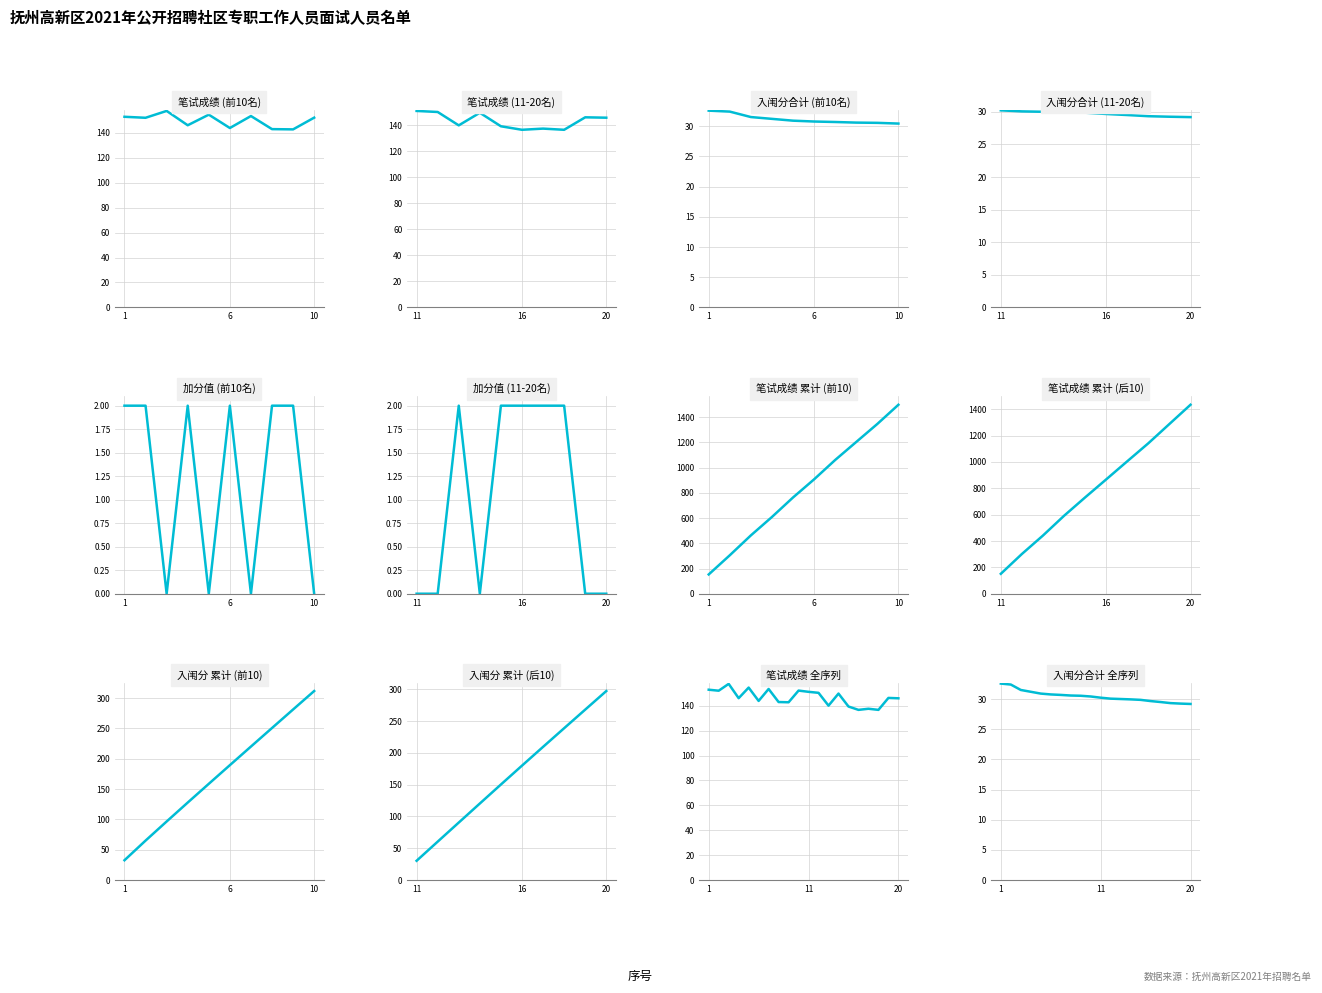

Which has a higher value, 2 or 9?

2